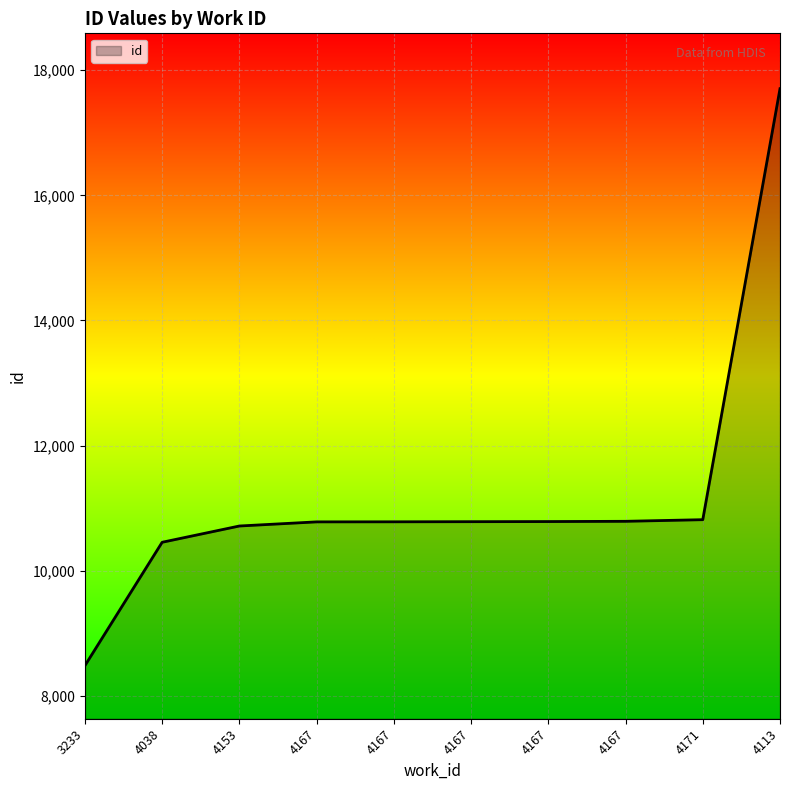

What is the change in value from 4038 to 4167?

+331